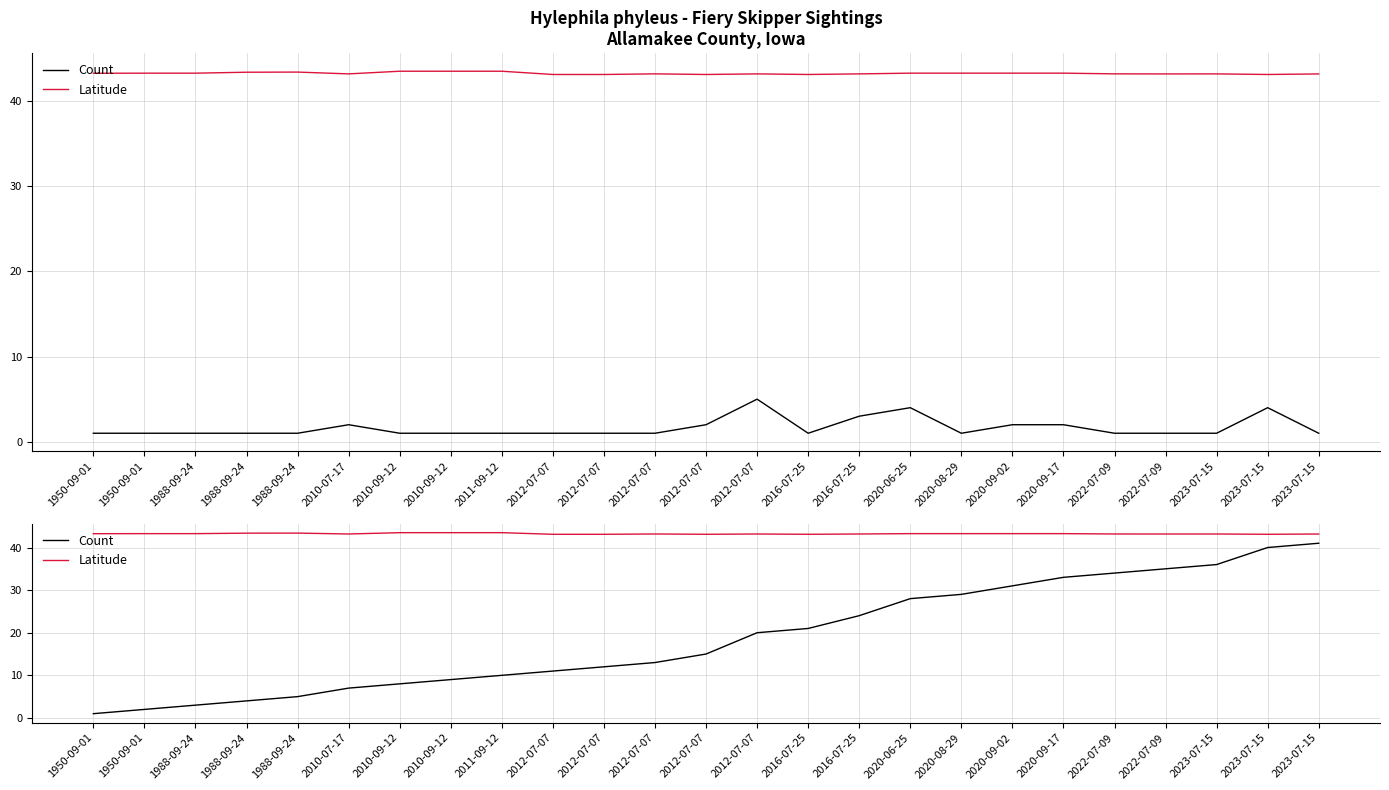

Which series has the largest total across all categories?

Latitude